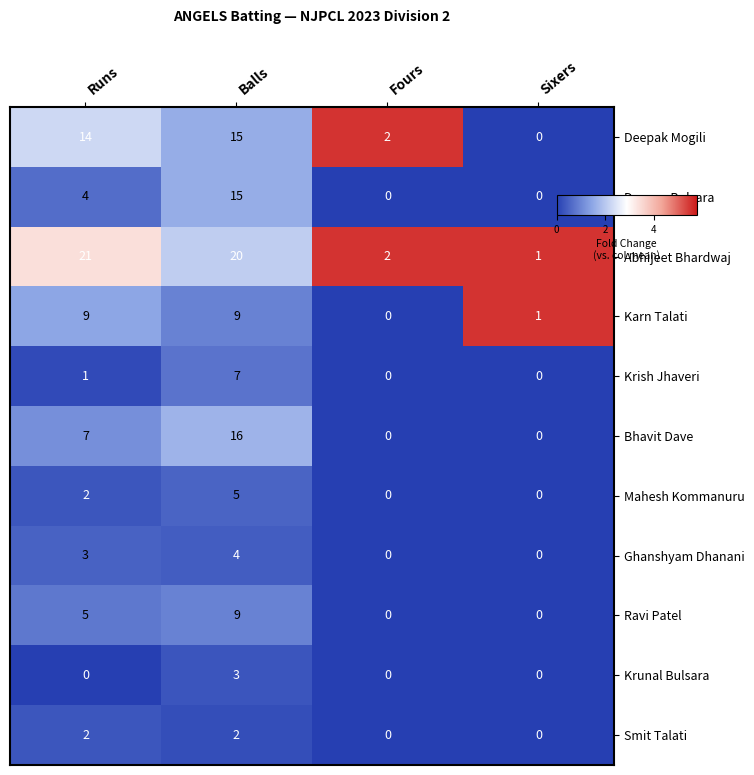

Is it true that Deepak Mogili equals 15 at Balls?

True